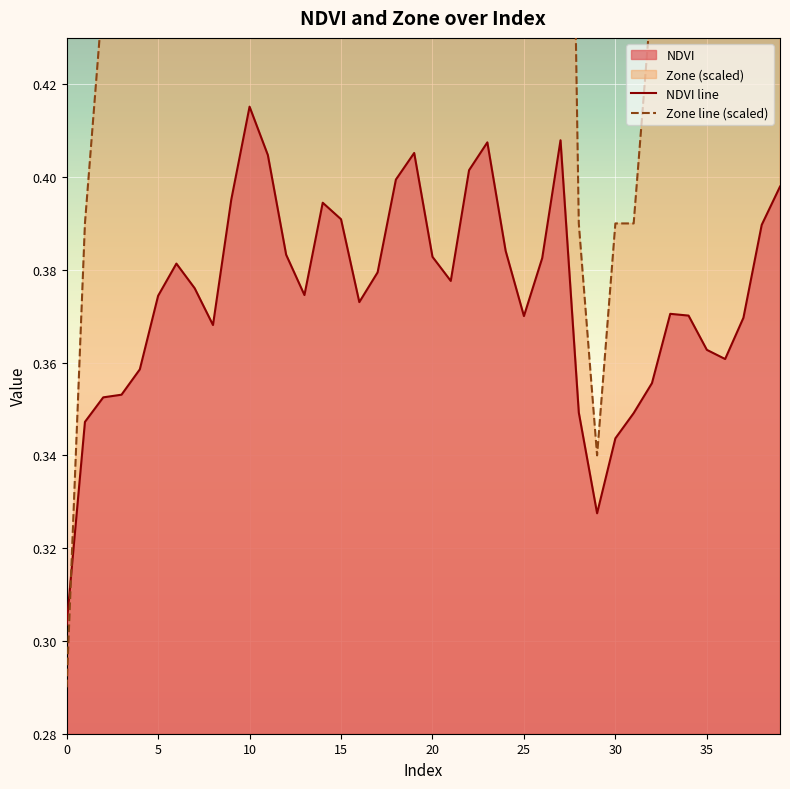

At which label does Zone line (scaled) reach its peak?

10